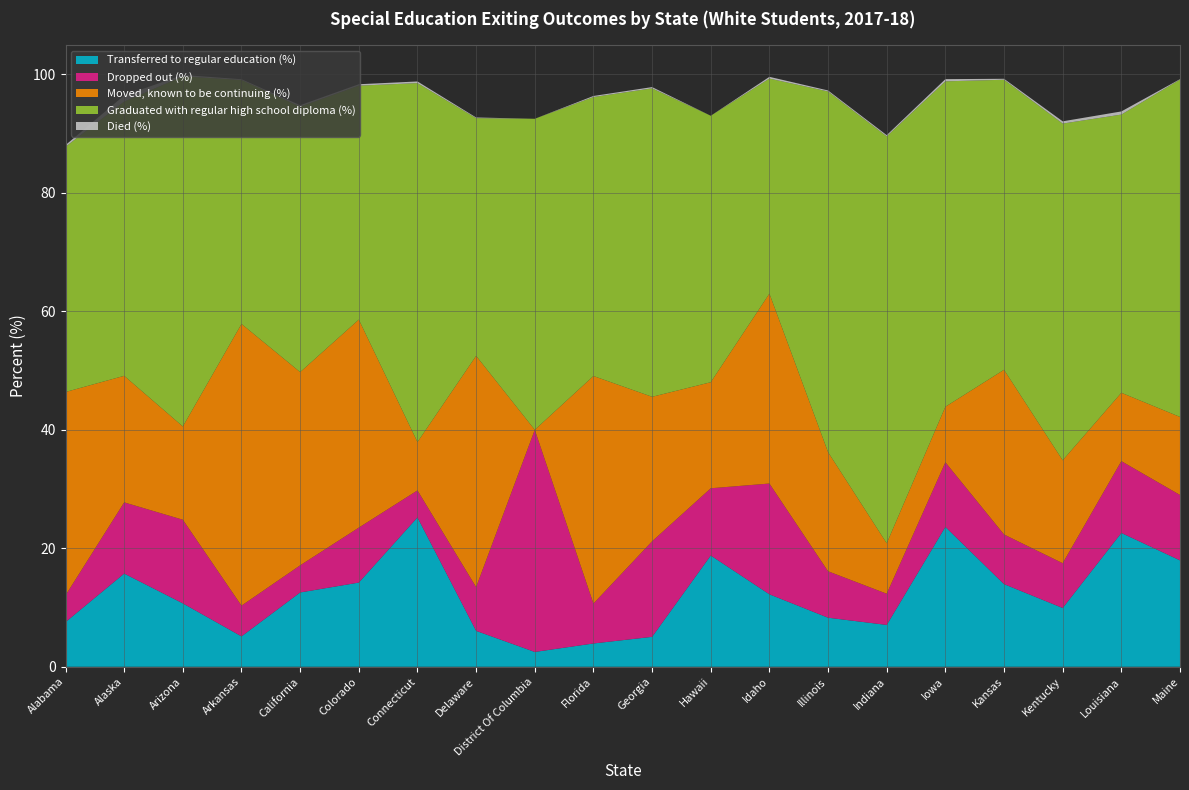

Reading left to right, what are all the values shown in this chart?

Transferred to regular education (%): 7.5	15.7	10.7	5.1	12.5	14.2	25.2	6.1	2.5	3.9	5.0	18.8	12.2	8.3	7.1	23.6	13.9	9.9	22.6	18.0
Dropped out (%): 4.5	12.0	14.1	5.2	4.6	9.3	4.6	7.4	37.5	6.7	16.1	11.3	18.7	7.8	5.3	10.9	8.4	7.6	12.1	11.0
Moved, known to be continuing (%): 34.3	21.4	15.7	47.5	32.6	35.1	8.2	39.0	0.0	38.4	24.4	17.9	32.1	20.1	8.5	9.4	27.8	17.4	11.5	13.2
Graduated with regular high school diploma (%): 41.4	46.3	59.1	41.2	44.8	39.5	60.6	40.1	52.5	47.1	52.1	45.0	36.3	60.9	68.7	54.9	49.0	56.8	47.0	57.0
Died (%): 0.3	1.0	0.2	0.1	0.2	0.2	0.3	0.1	0.0	0.2	0.2	0.0	0.3	0.2	0.2	0.4	0.2	0.4	0.5	0.1